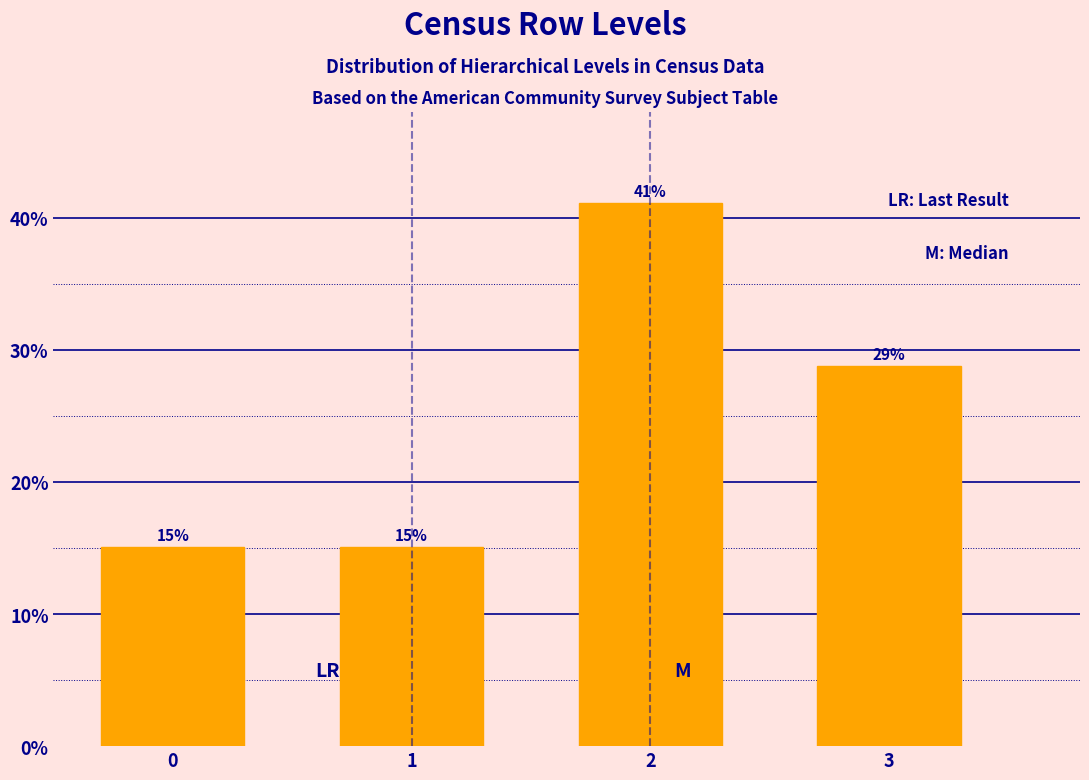

What is the smallest value displayed?

15.1